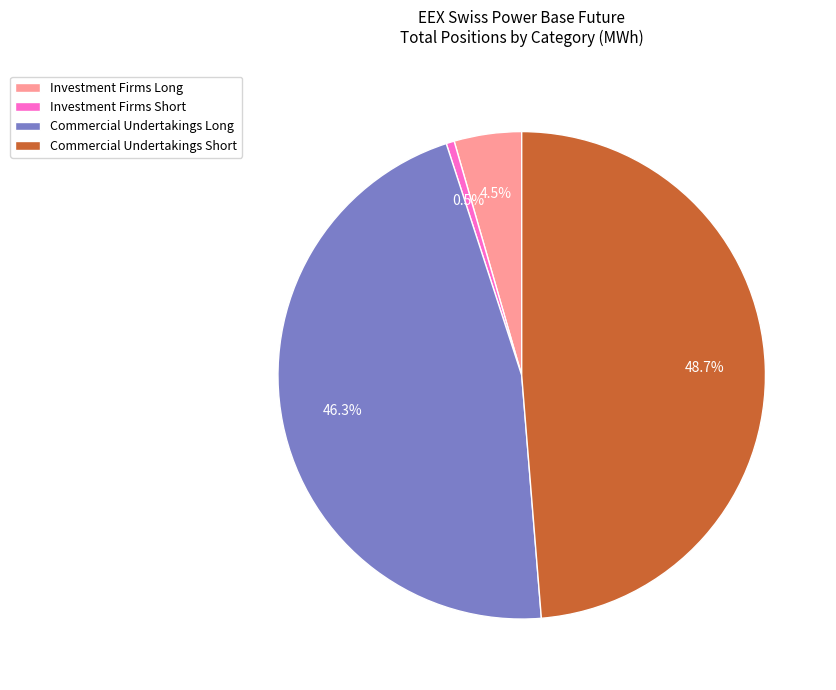

Is there a majority slice in this chart?

No